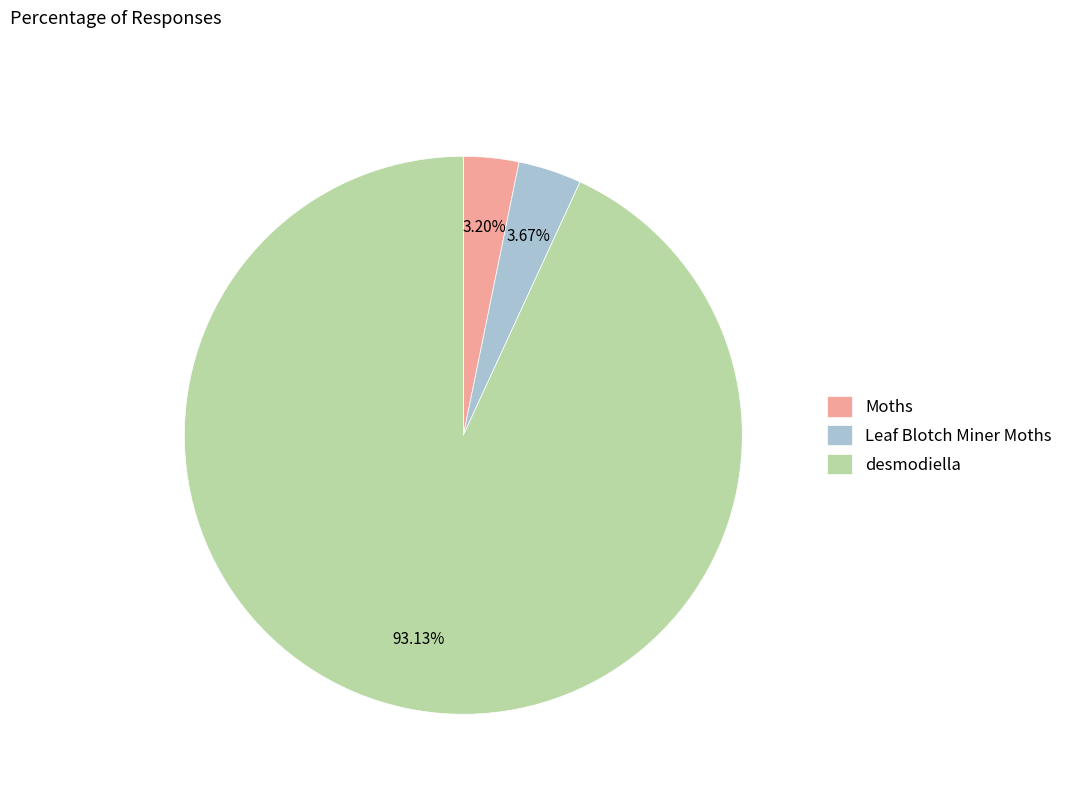

Is it true that Moths is 3% of the pie?

True